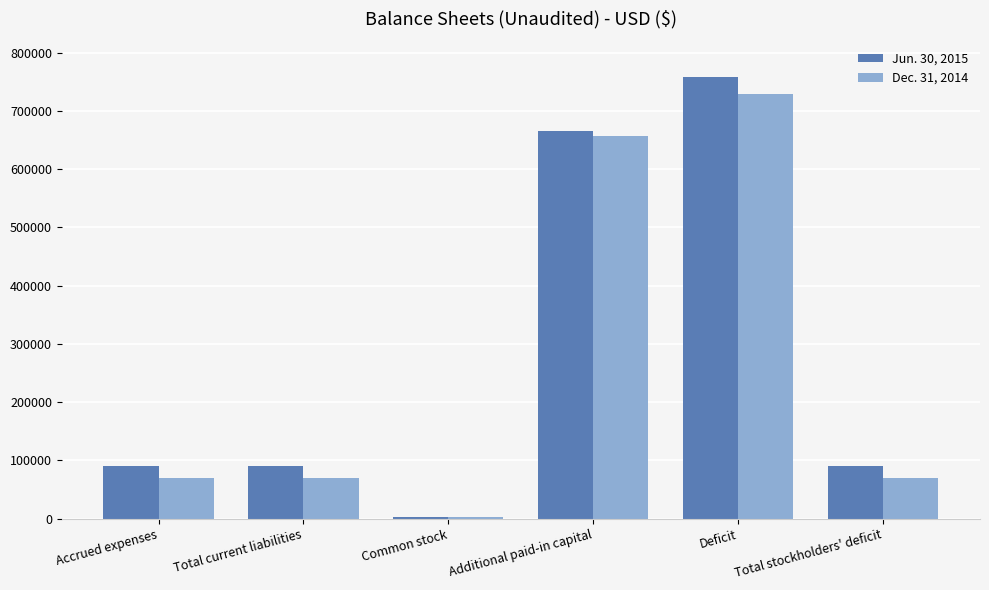

Reading left to right, what are all the values shown in this chart?

Jun. 30, 2015: Accrued expenses=89917	Total current liabilities=89917	Common stock=1853	Additional paid-in capital=665946	Deficit=757716	Total stockholders' deficit=89917
Dec. 31, 2014: Accrued expenses=70150	Total current liabilities=70150	Common stock=1853	Additional paid-in capital=656846	Deficit=728849	Total stockholders' deficit=70150